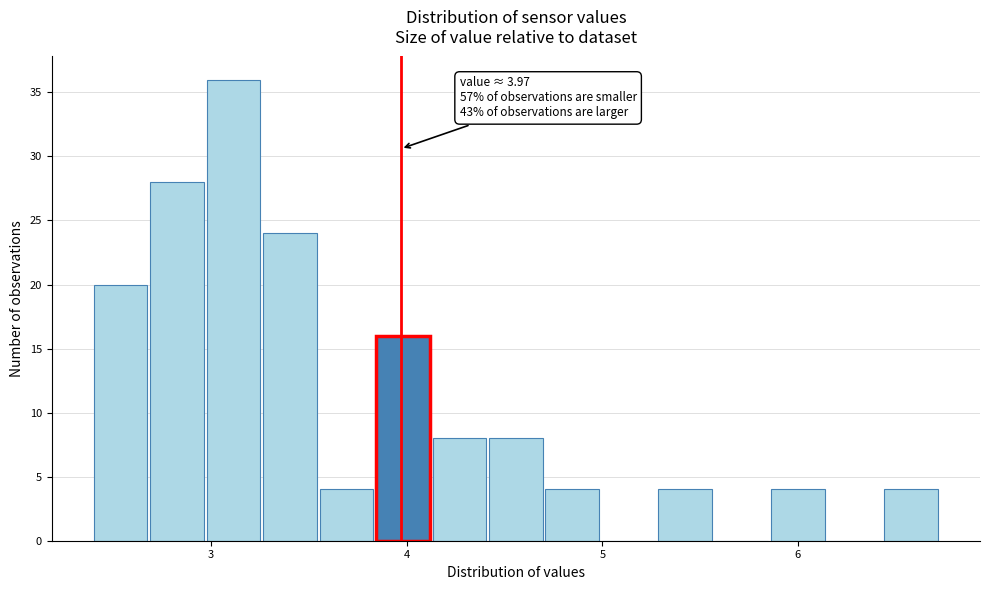

Read against the x-axis, roughly where is the centre of the tallest bar?

3.1